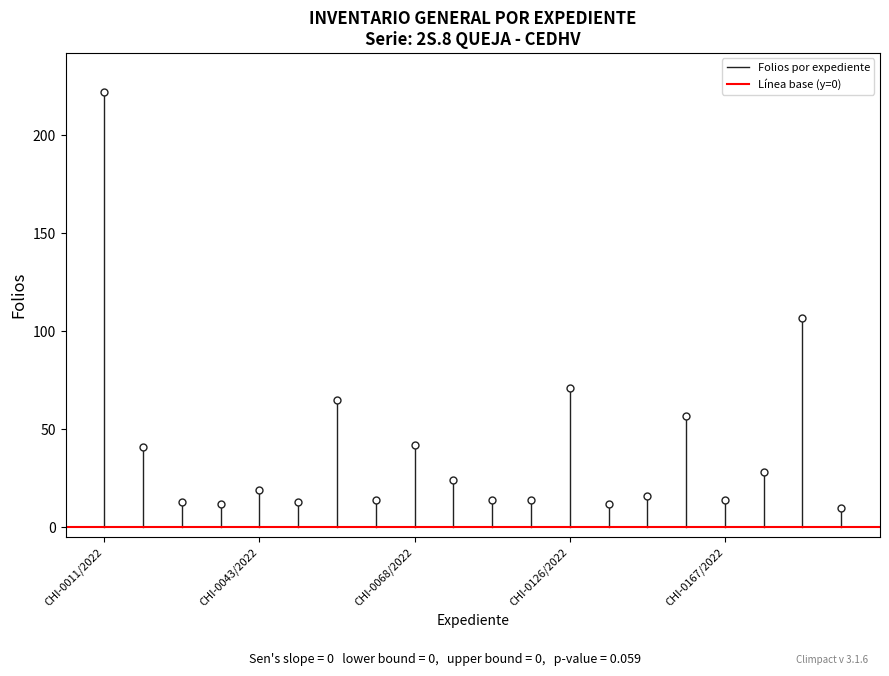

What is the label of the 1st point from the left?

CHI-0011/2022